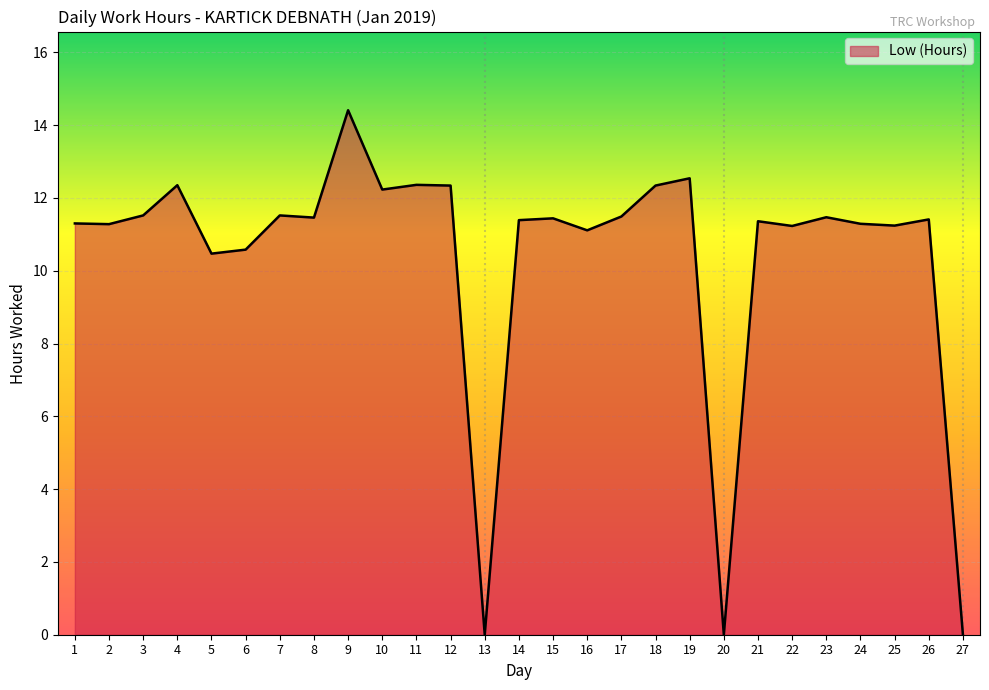

The chart shows a value of 7.0 at 22. True or false?

False